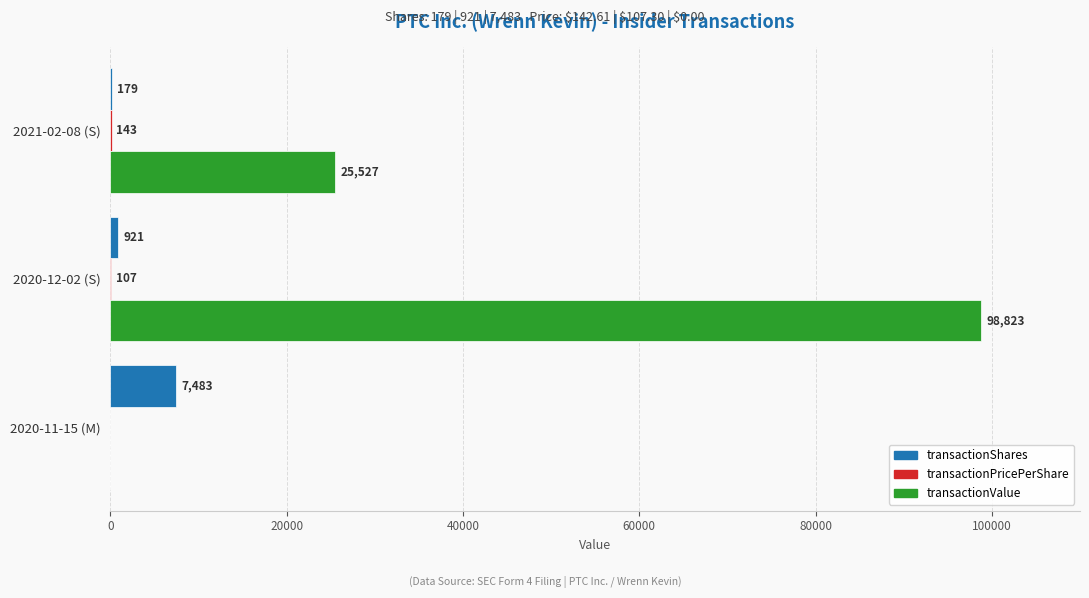

Where is transactionValue nearest to the value 49411?

2021-02-08 (S)